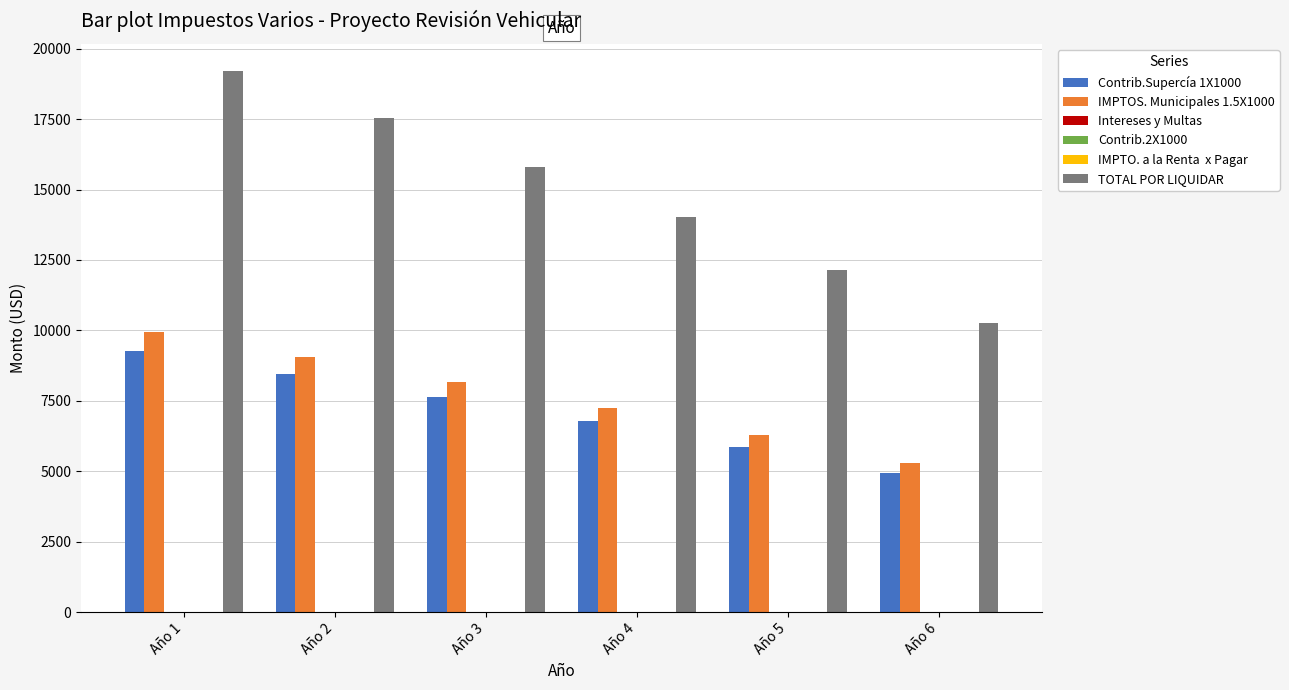

The value of IMPTO. a la Renta  x Pagar at Año 4 is 0.0. True or false?

True